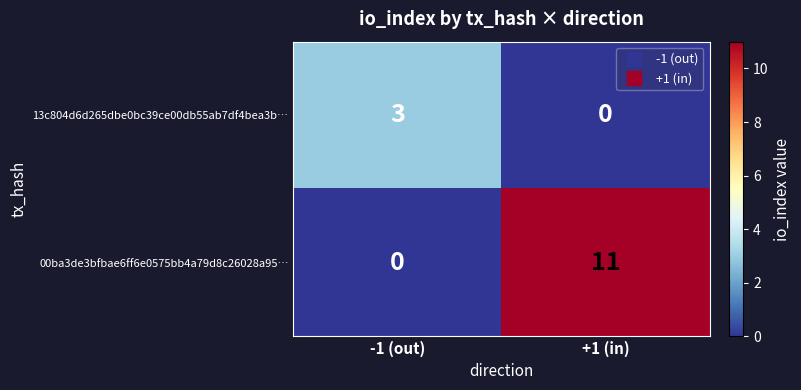

At -1 (out), list the series in order from smallest to largest.

00ba3de3bfbae6ff6e0575bb4a79d8c26028a95…, 13c804d6d265dbe0bc39ce00db55ab7df4bea3b…